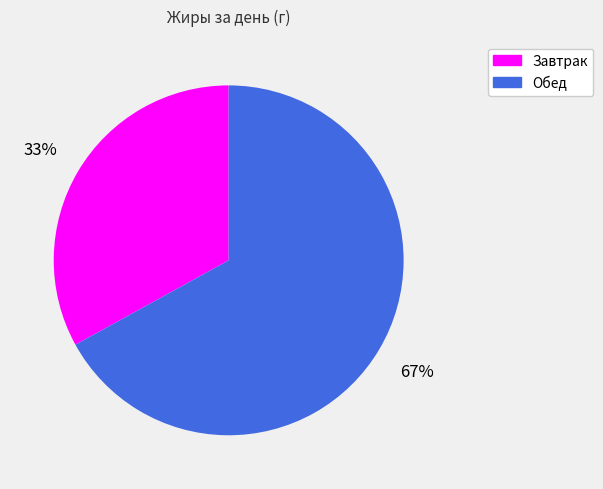

Which category has the biggest portion of the pie?

Обед